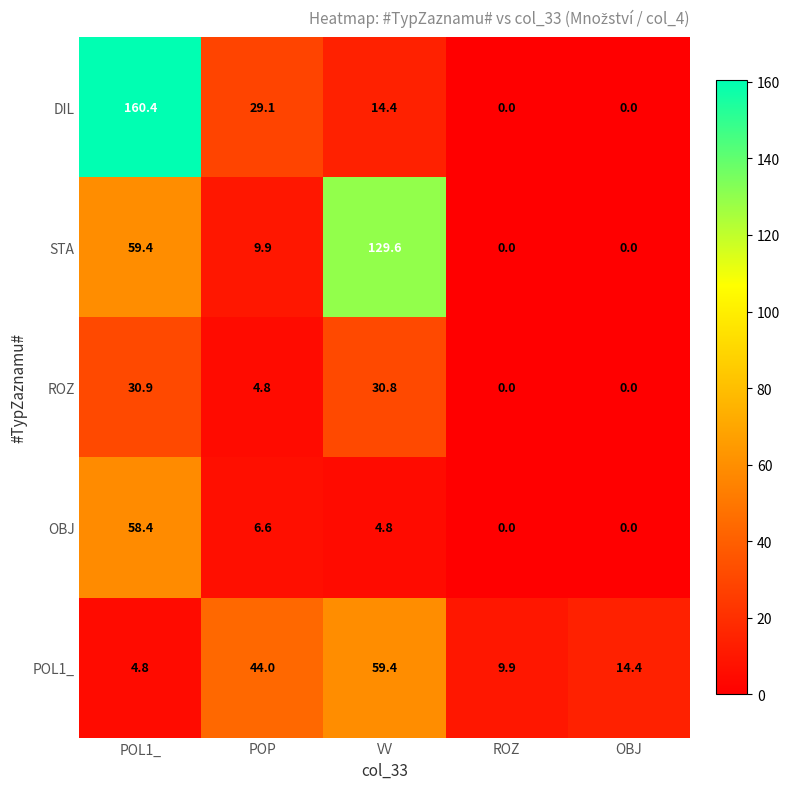

At POL1_, list the series in order from largest to smallest.

DIL, STA, OBJ, ROZ, POL1_